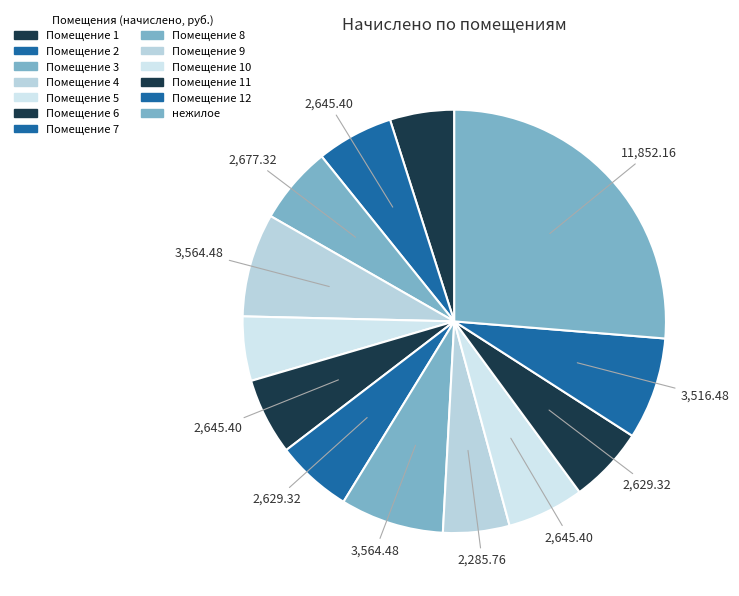

Which category has the biggest portion of the pie?

нежилое